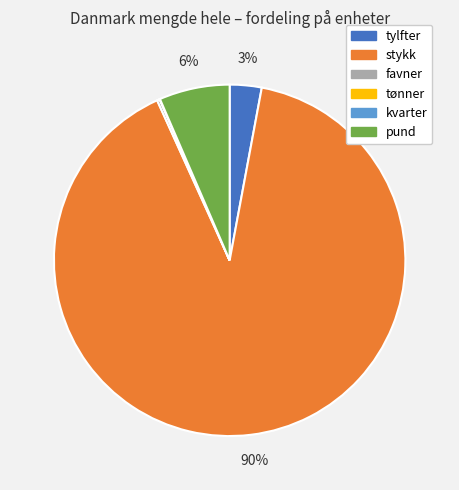

Does any single category account for the majority?

Yes